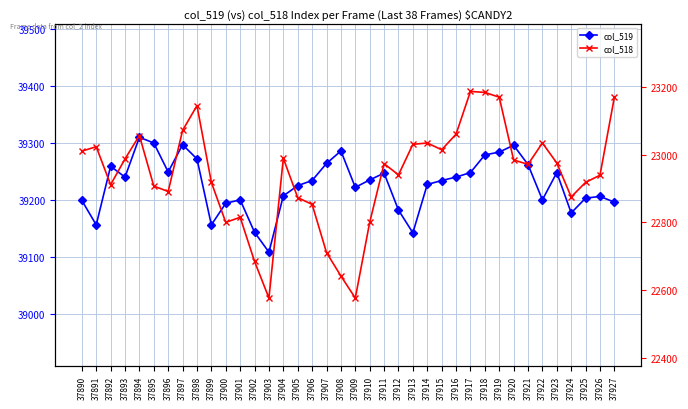

Rank the series by their maximum value, from lowest to highest.

col_518, col_519